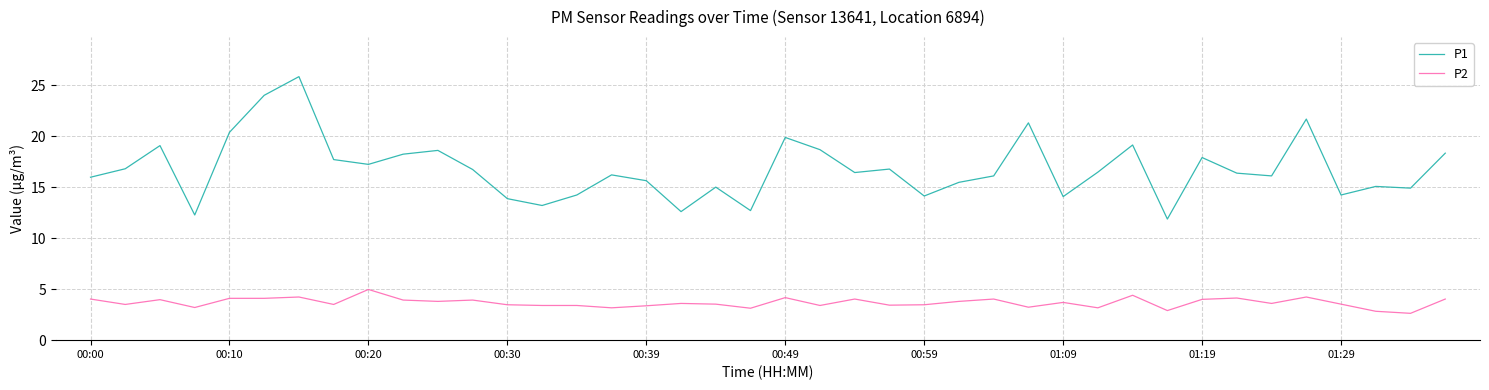

What is the difference between the maximum and minimum values in the P1 series?

14.0